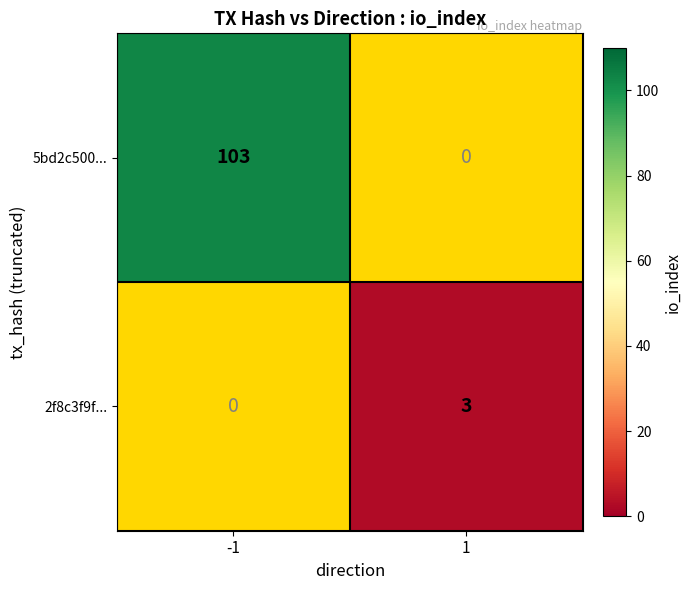

The 2f8c3f9f... series shows 1 at 1. True or false?

False